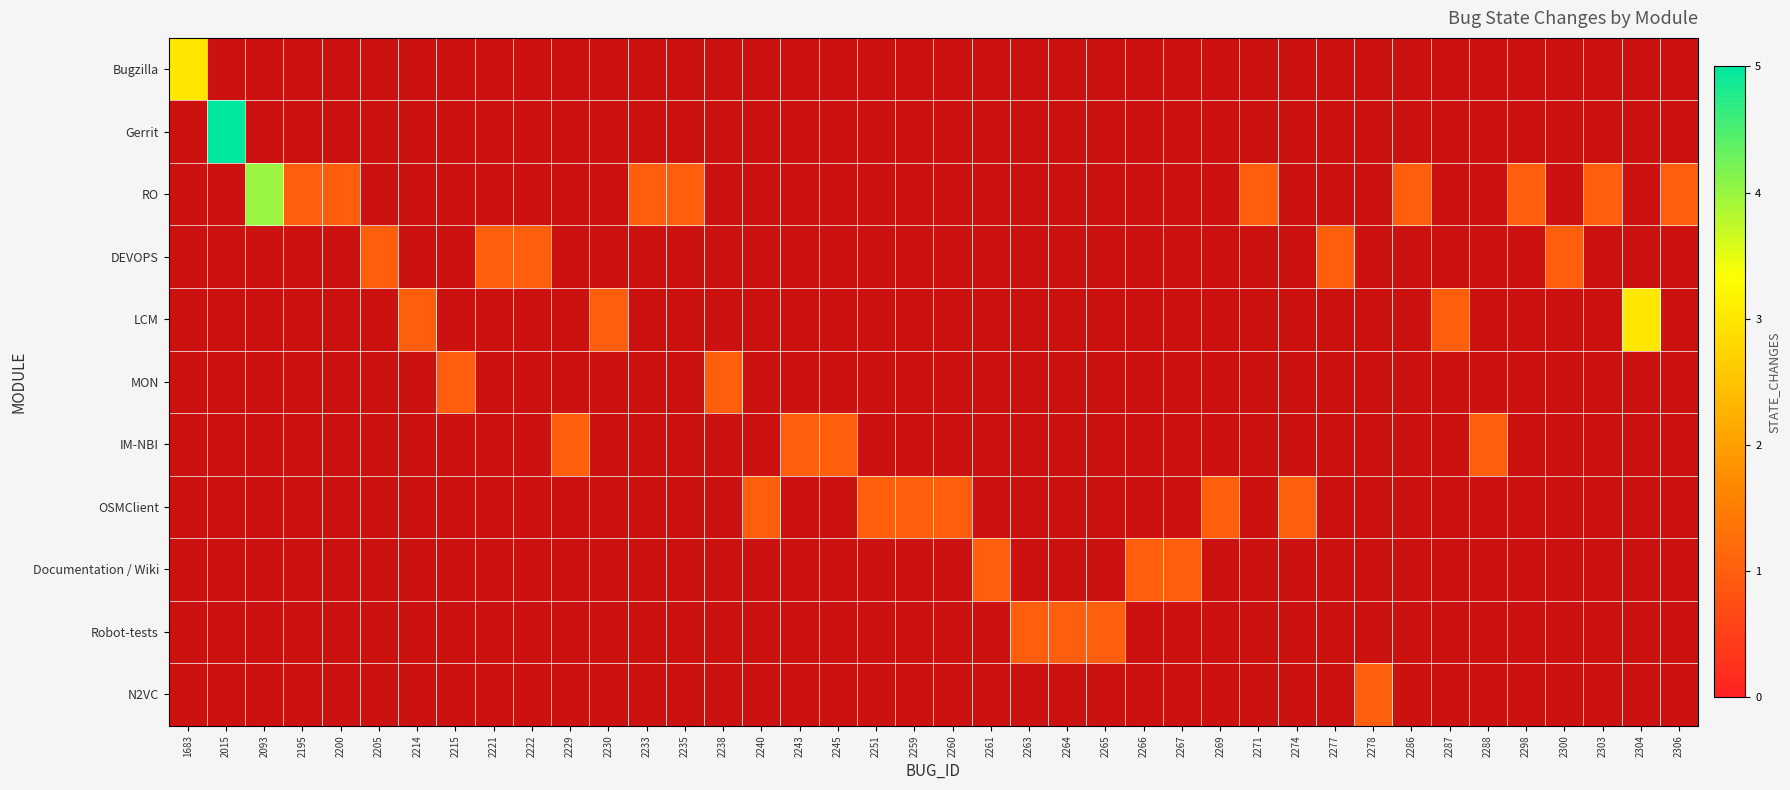

How many categories are shown in the chart?

40